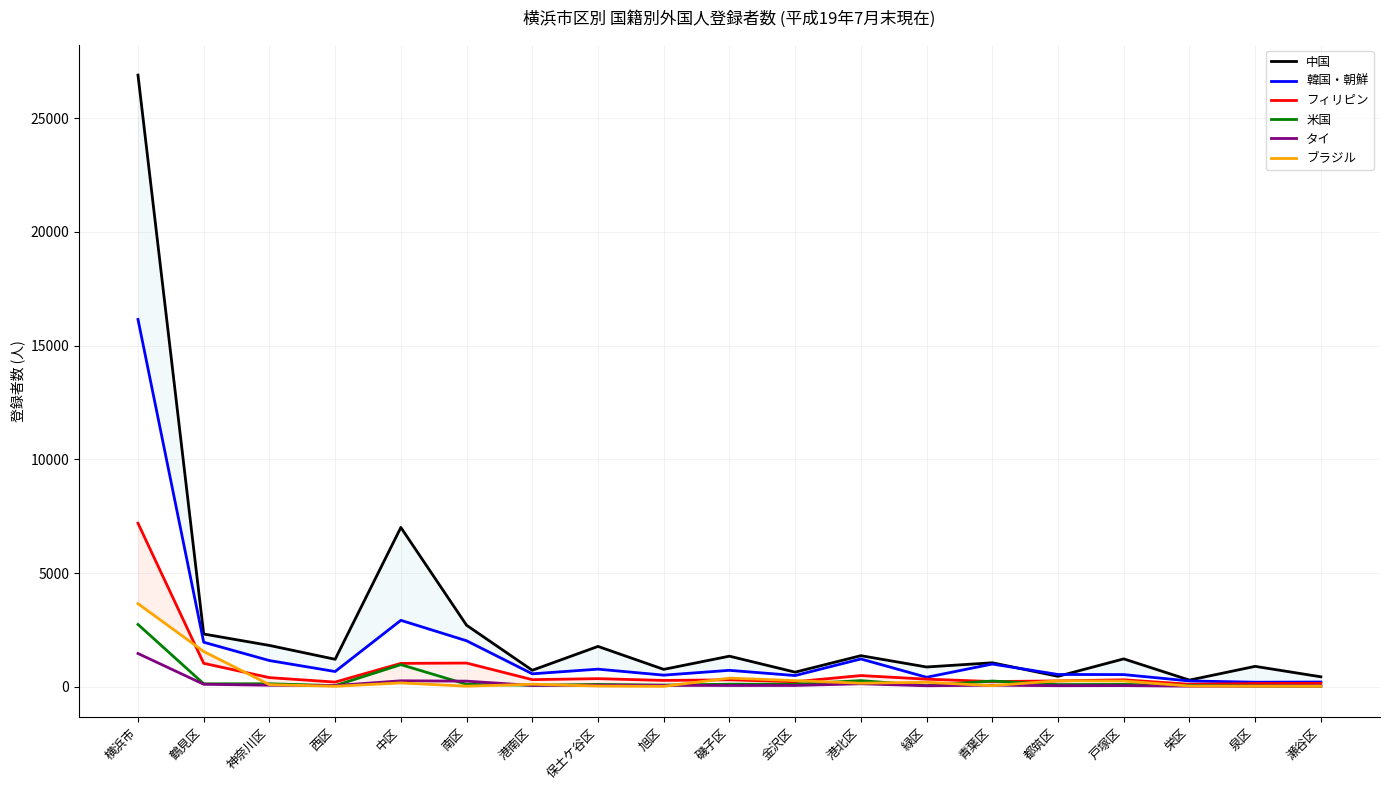

What is the value of the 米国 point at the 14th from the left?

252